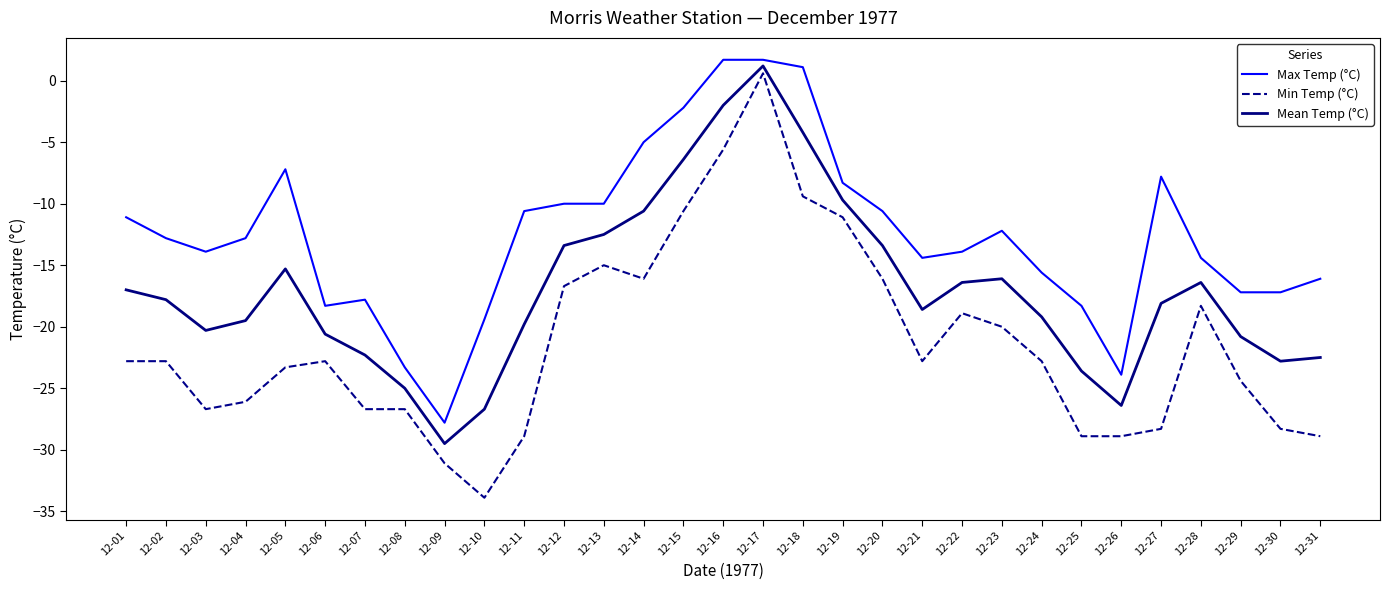

True or false: Min Temp (°C) has a value of -12.7 at 12-31.

False